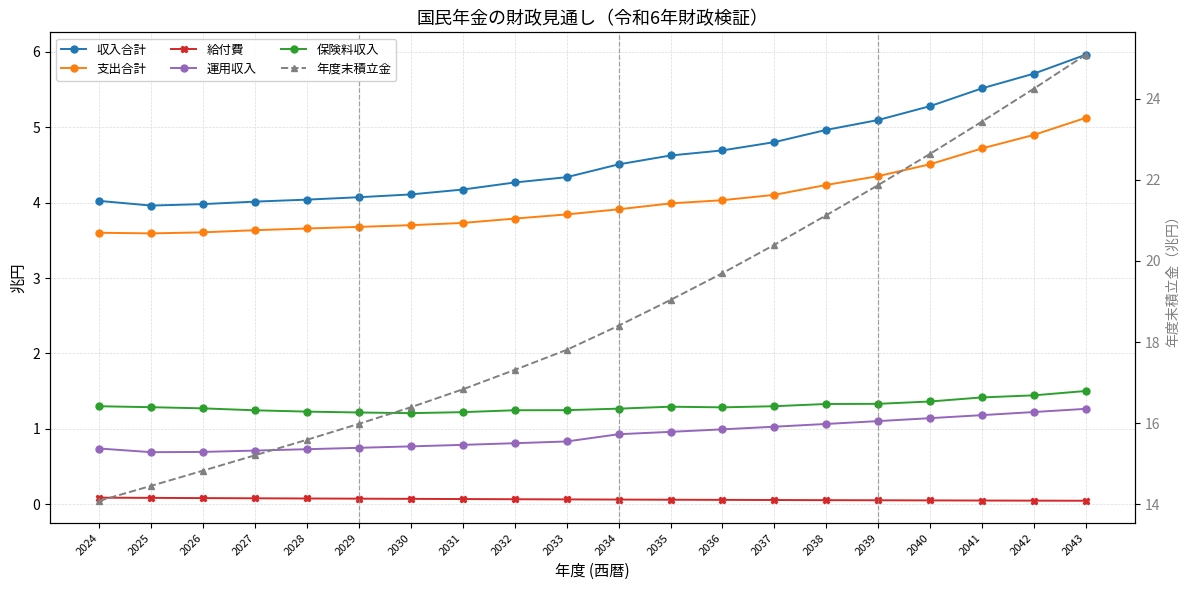

What is the value of the 年度末積立金 point at the 7th from the left?

16.4